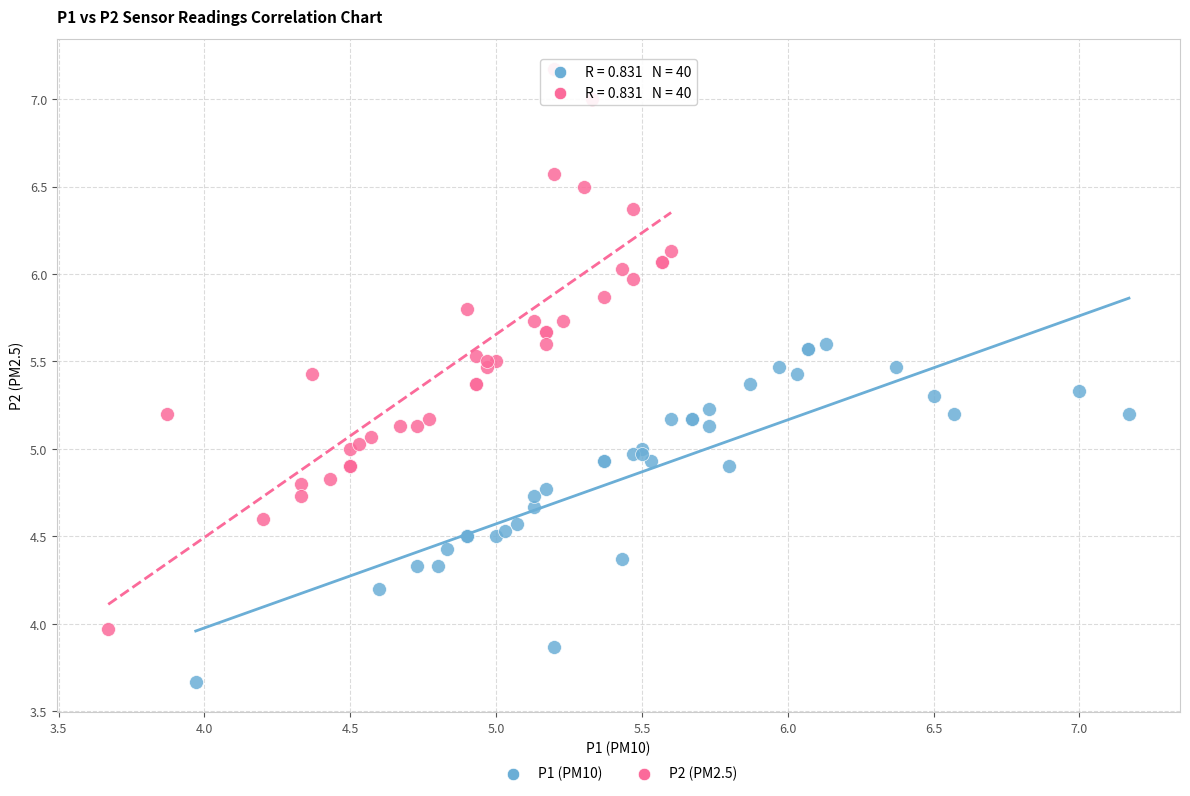

Which series has the widest spread of Y values?

P2 (PM2.5)